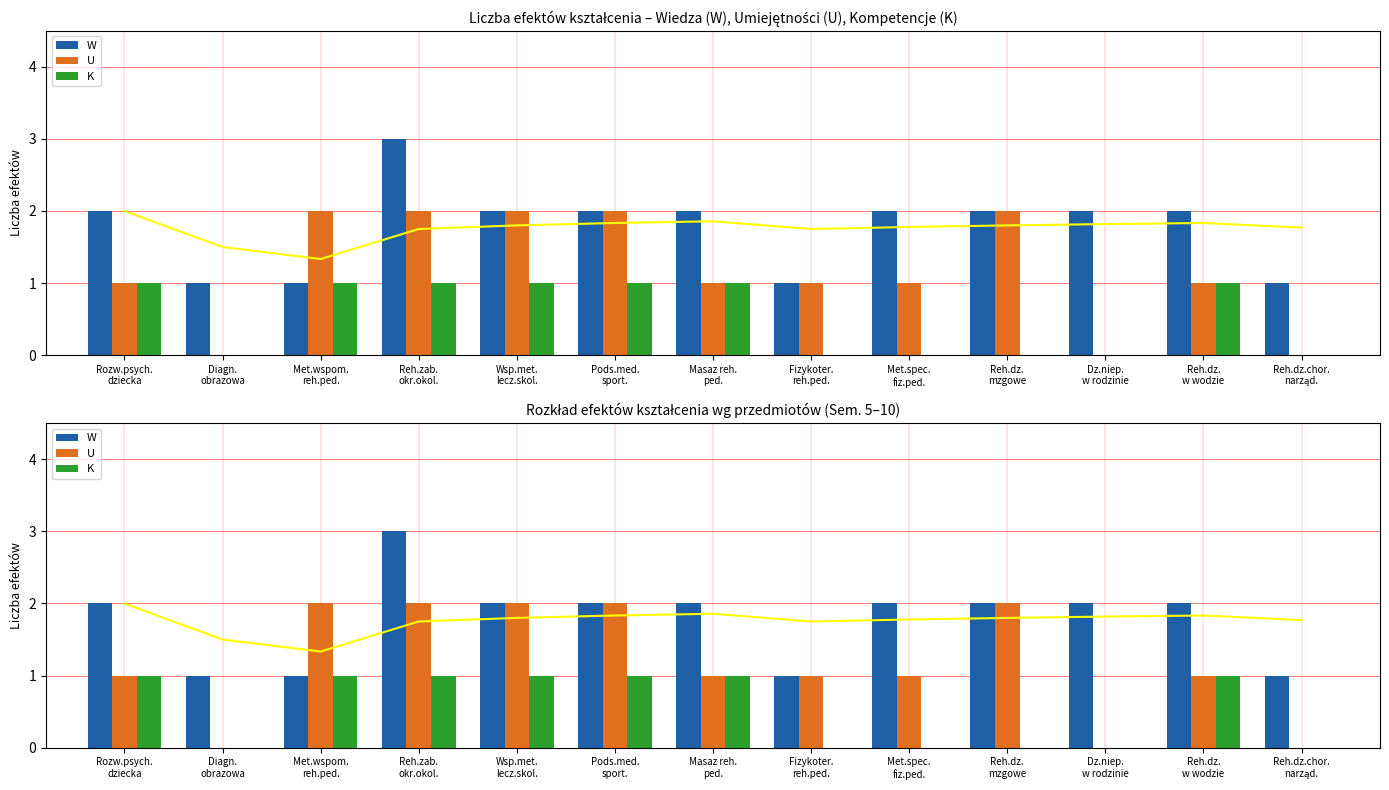

Which has a higher value, Fizykoter.
reh.ped. or Pods.med.
sport.?

Pods.med.
sport.